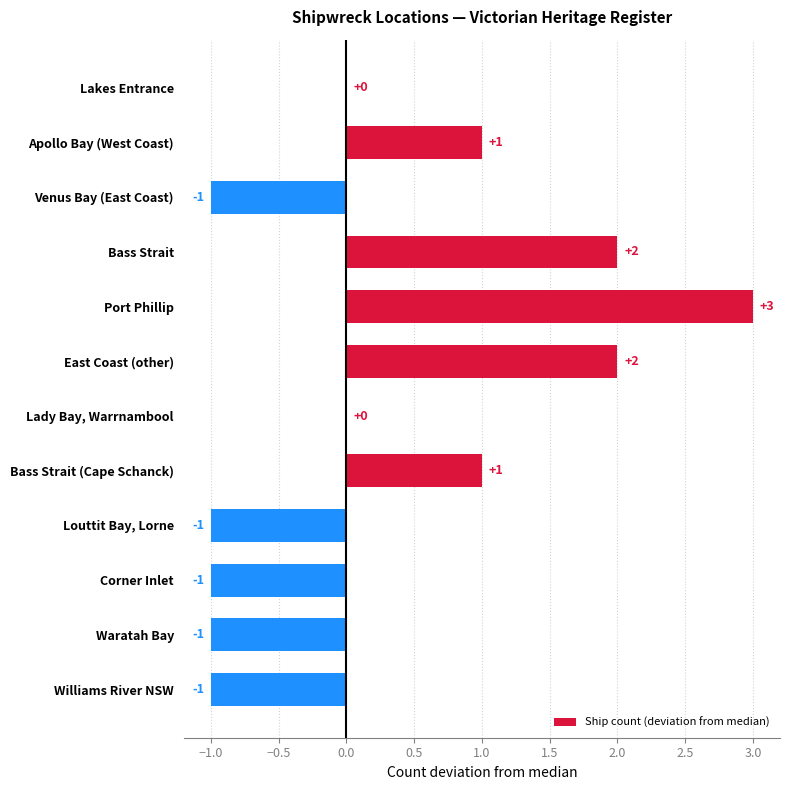

True or false: the data shows -1 at Venus Bay (East Coast).

True